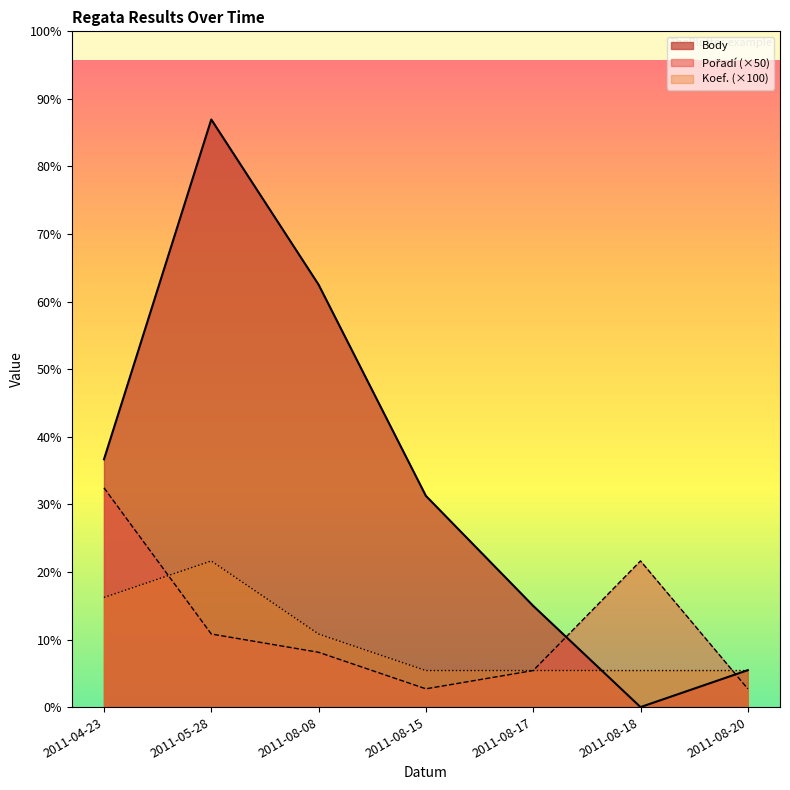

In Body, how many points are lower than both neighbors (excluding endpoints)?

1